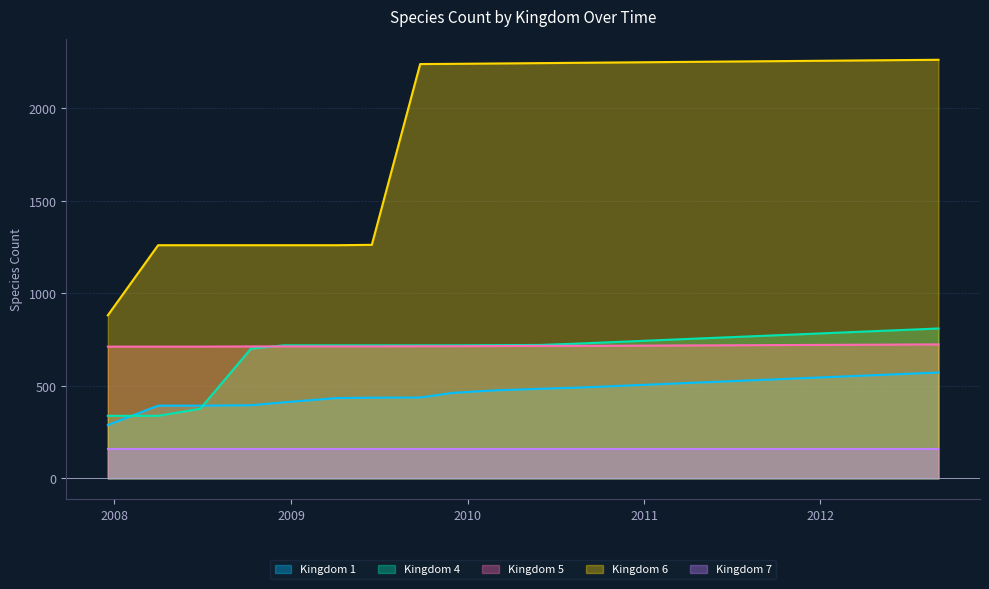

Which series has the largest total across all categories?

Kingdom 6